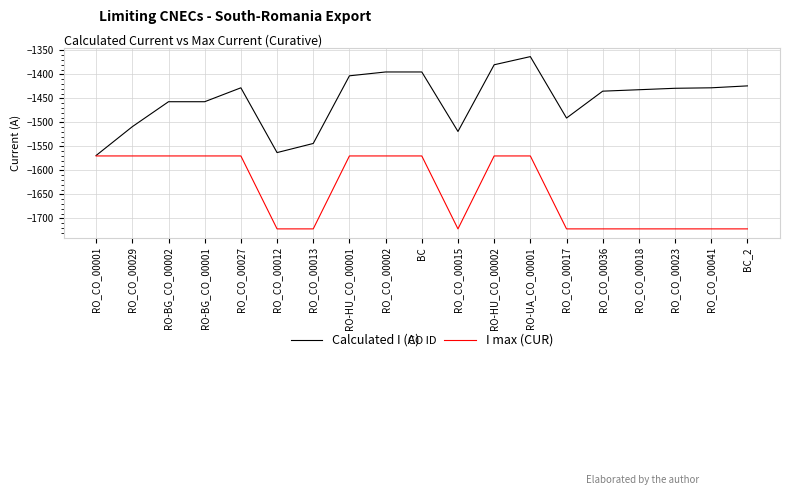

Which series has the largest total across all categories?

Calculated I (A)